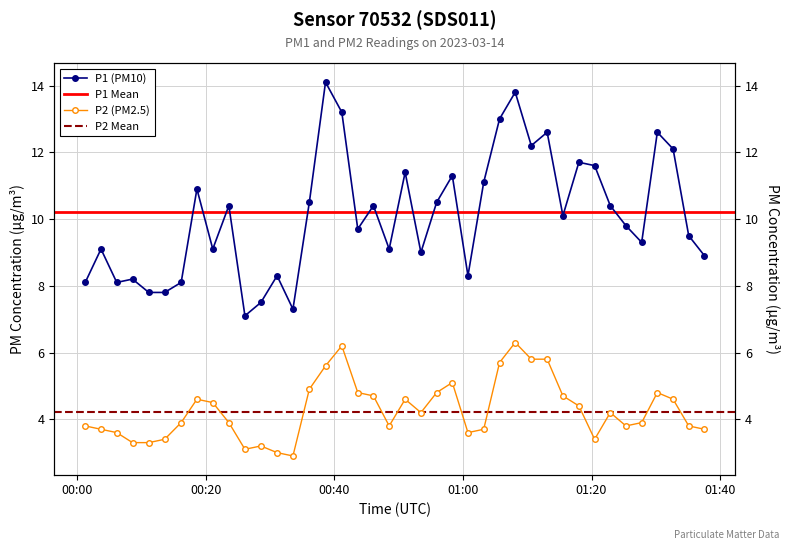

How many lines are shown in the chart?

2